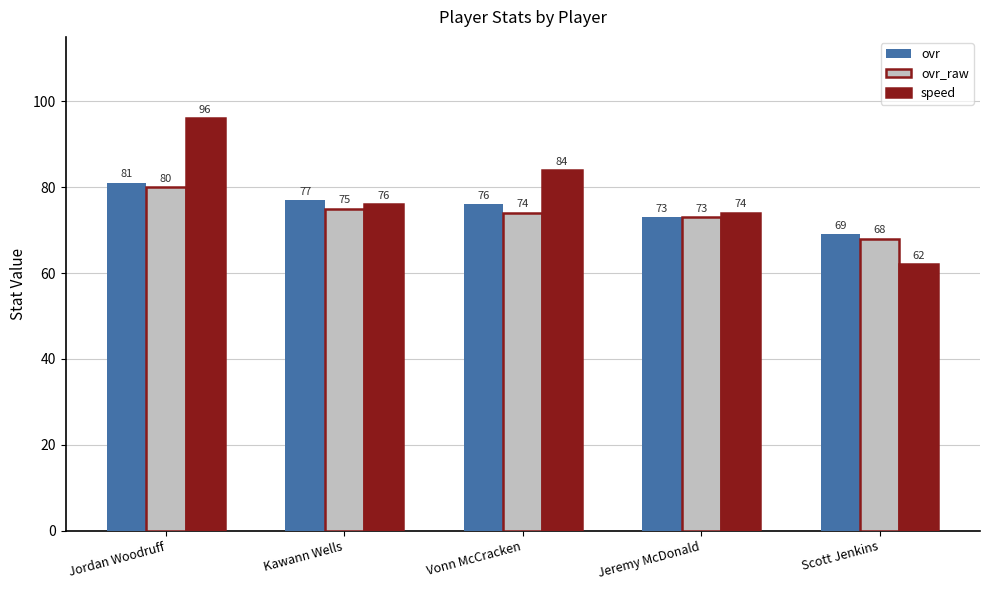

What position from the right is Vonn McCracken?

3